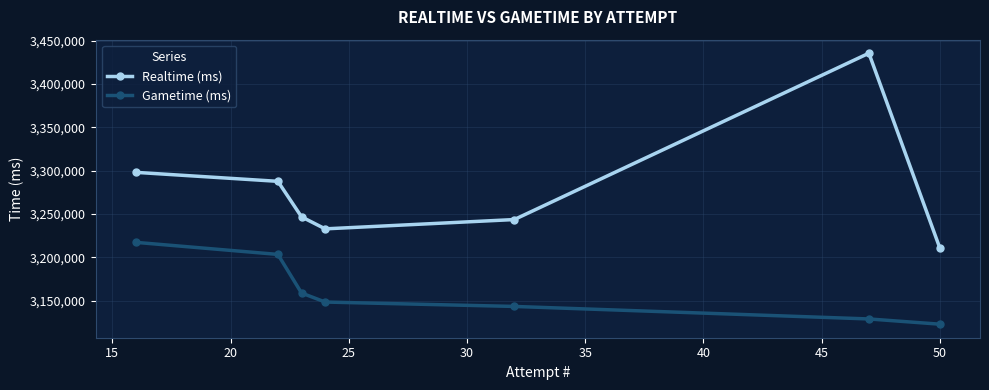

Which series has the largest total across all categories?

Realtime (ms)